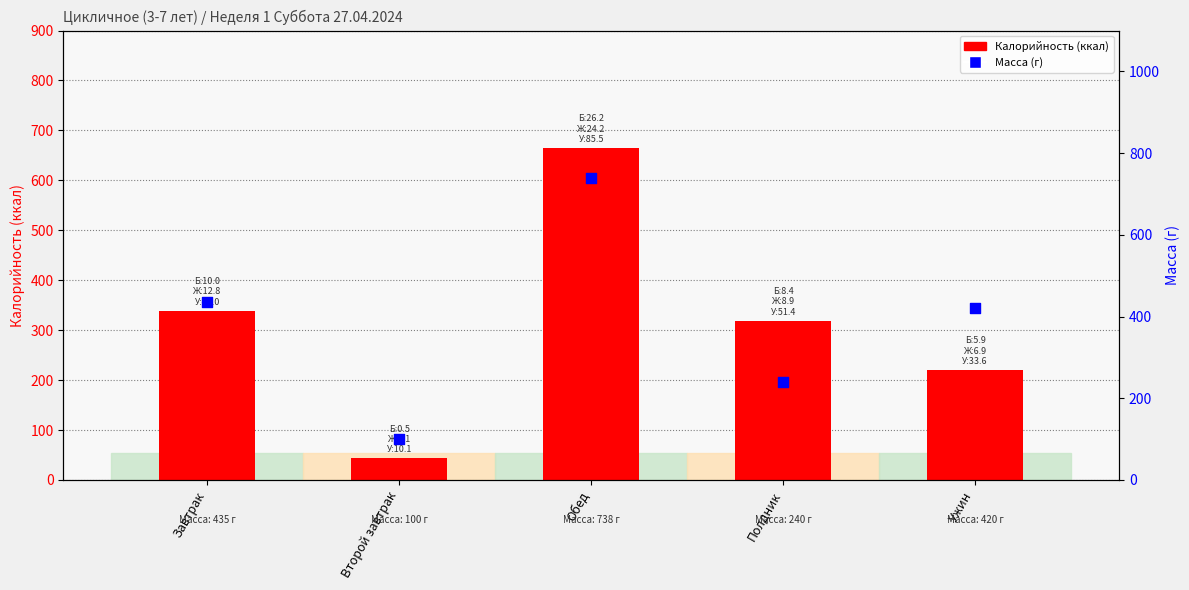

Which series reaches the maximum Y coordinate?

Масса (г)